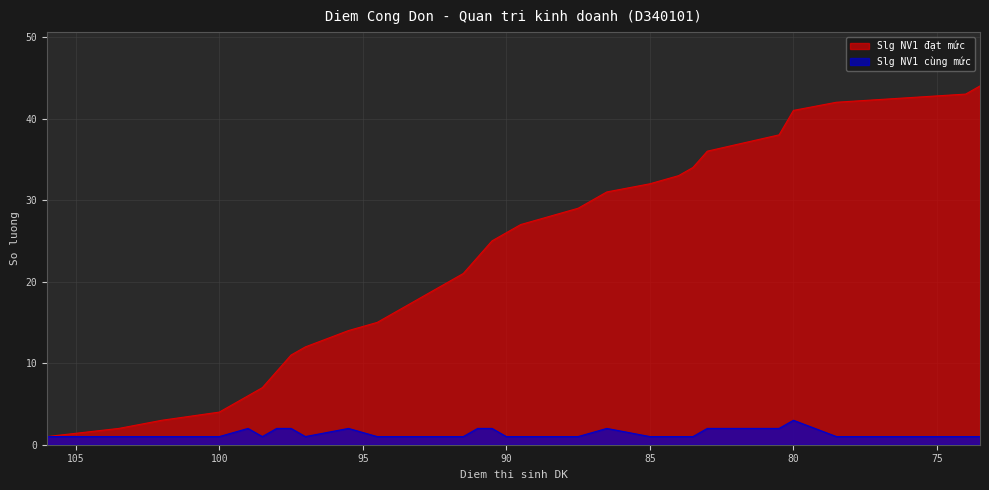

What position from the left is 92?

16